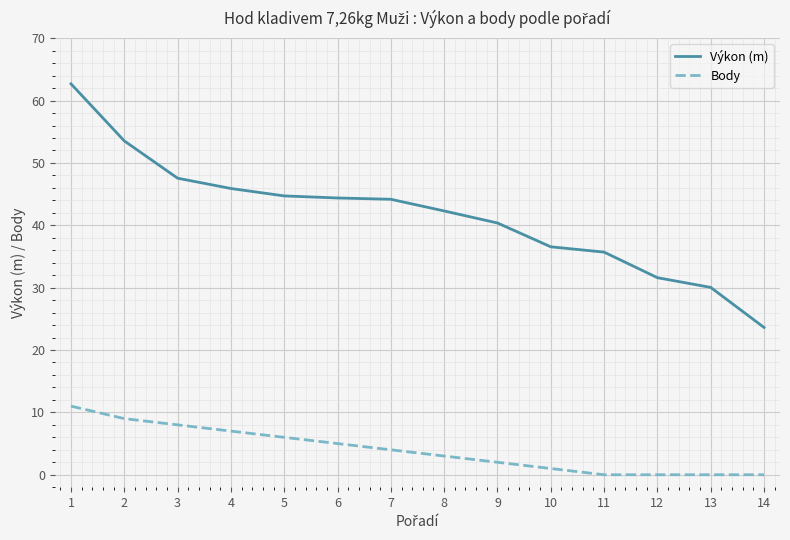

True or false: Body and Výkon (m) cross at least once.

False